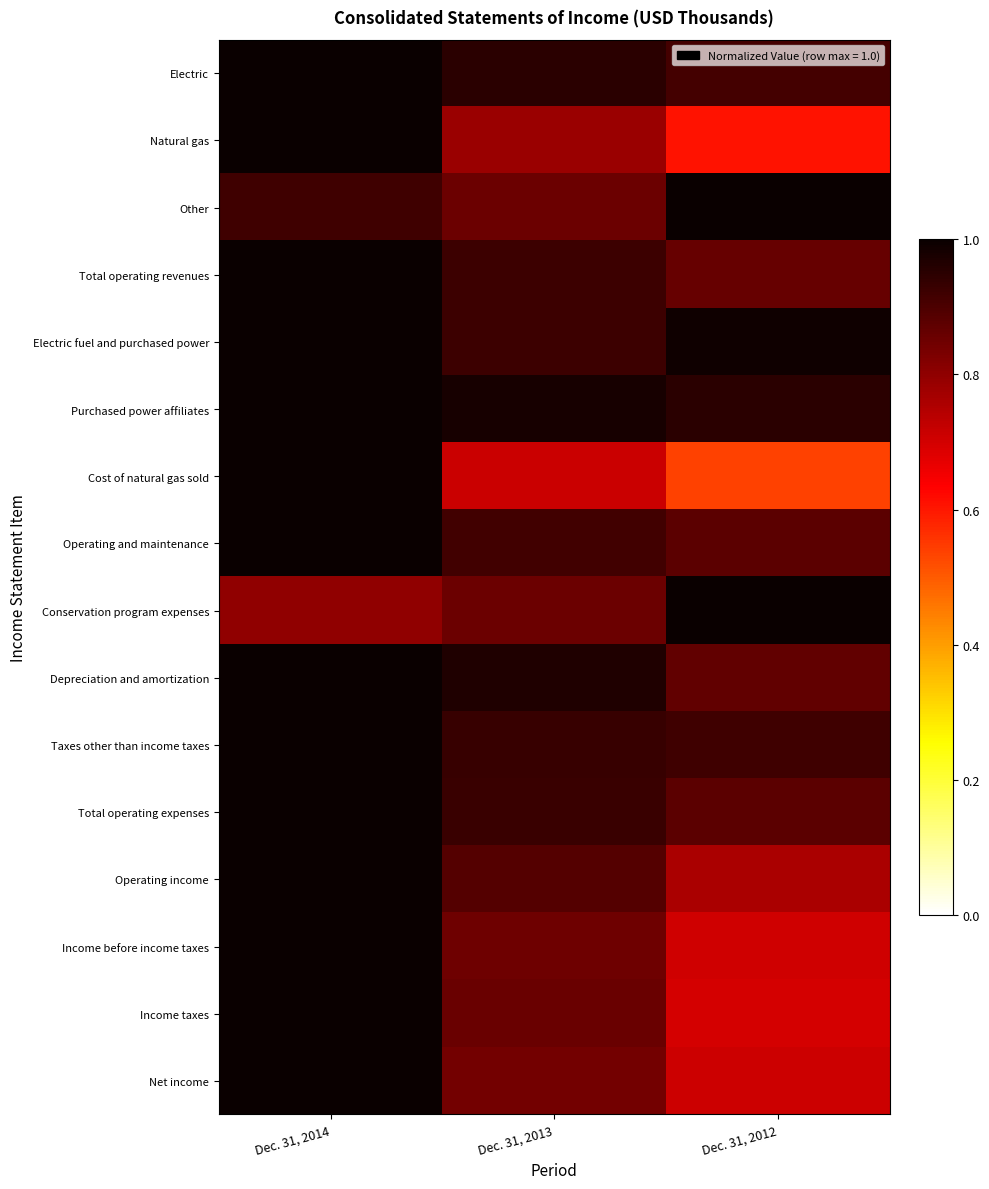

What is the difference between the highest and lowest values at Dec. 31, 2013?

0.3